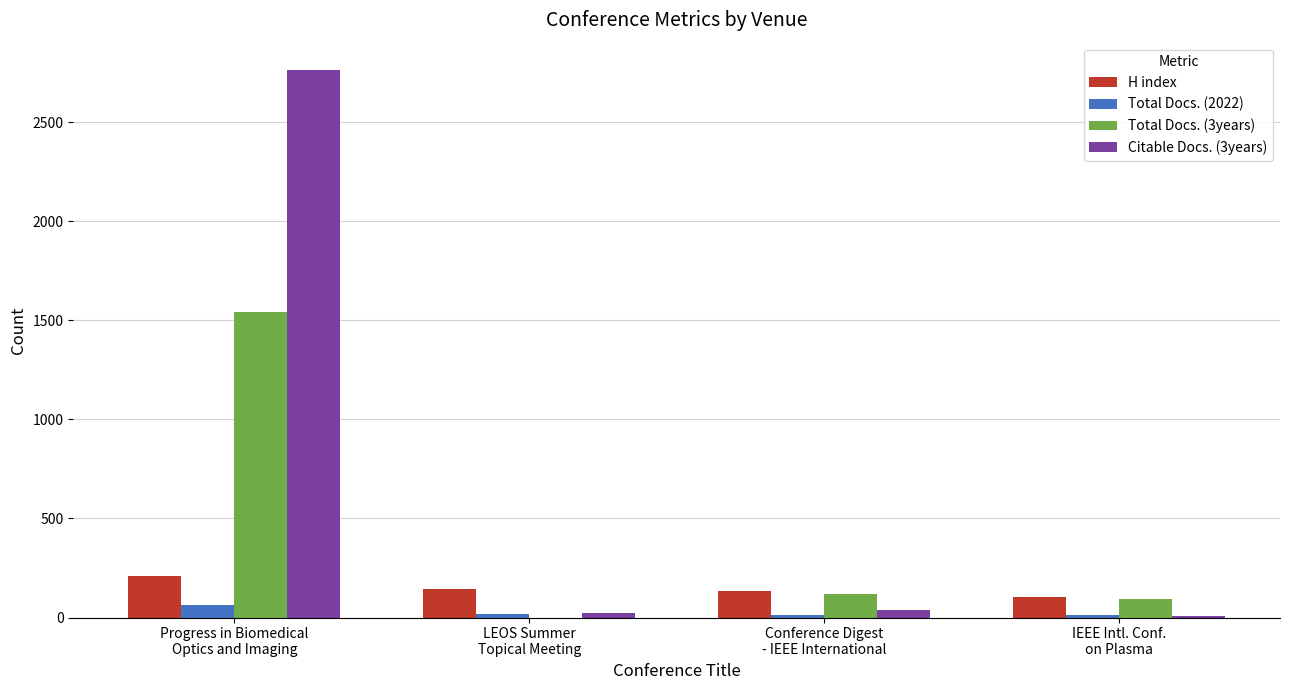

Which series has the largest total across all categories?

Citable Docs. (3years)